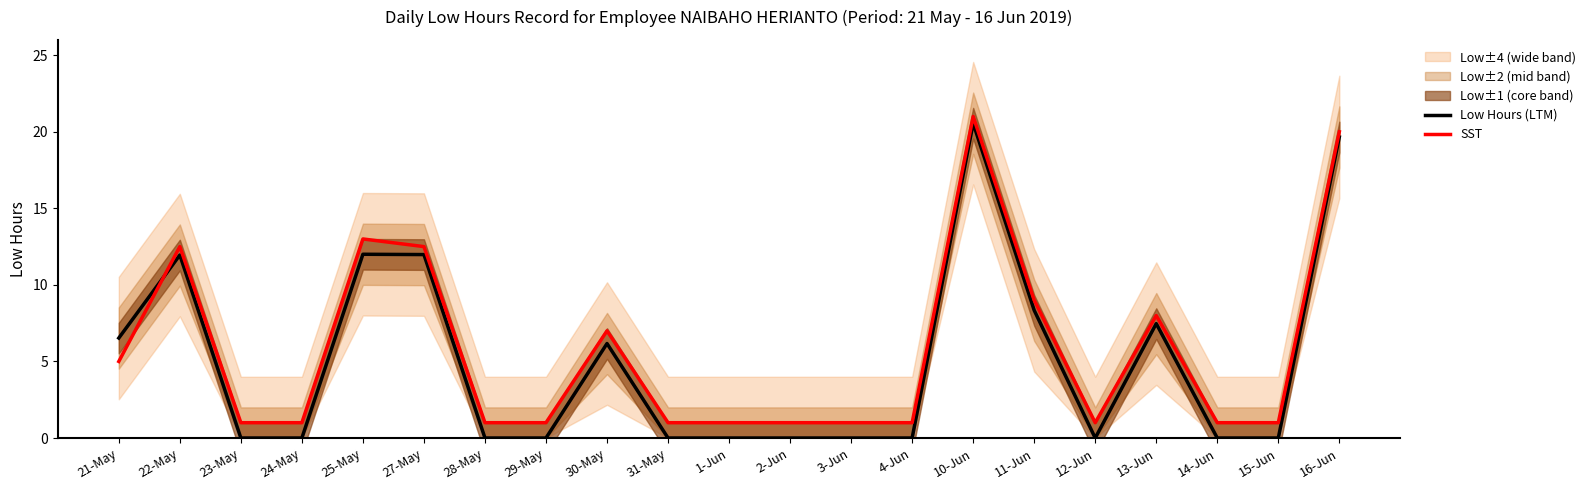

What is the label of the 19th point from the left?

14-Jun